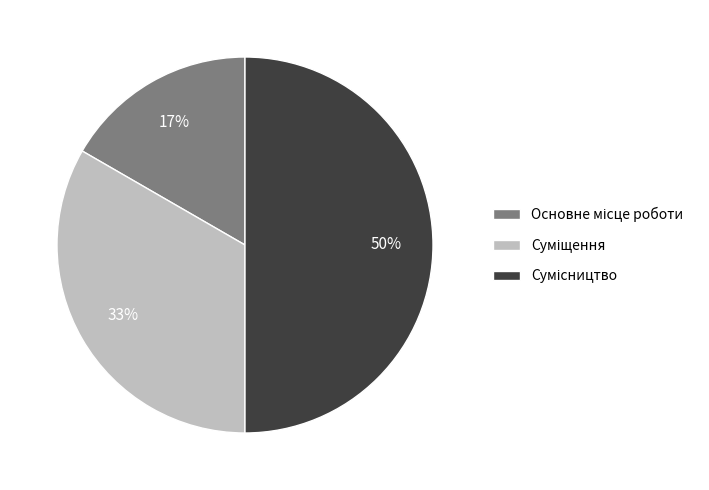

To the nearest percent, what is the average slice percentage?

33%